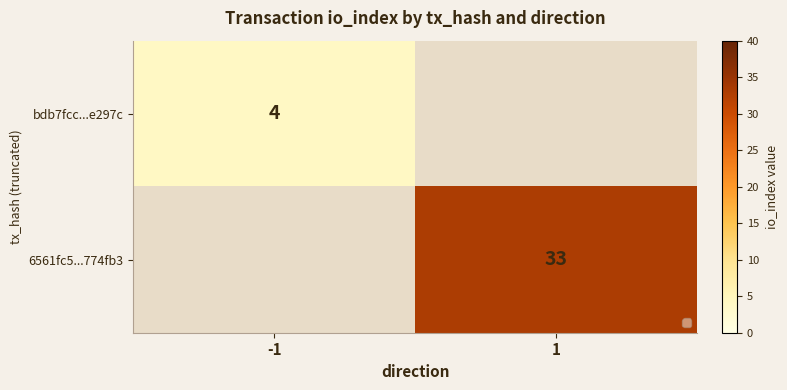

The 6561fc5...774fb3 series shows 22 at 1. True or false?

False